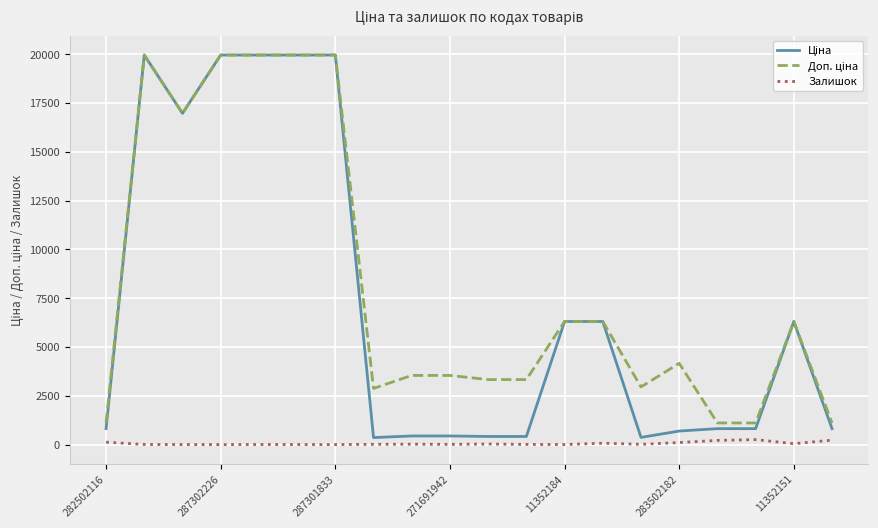

What is the maximum value shown in the chart?

19964.2